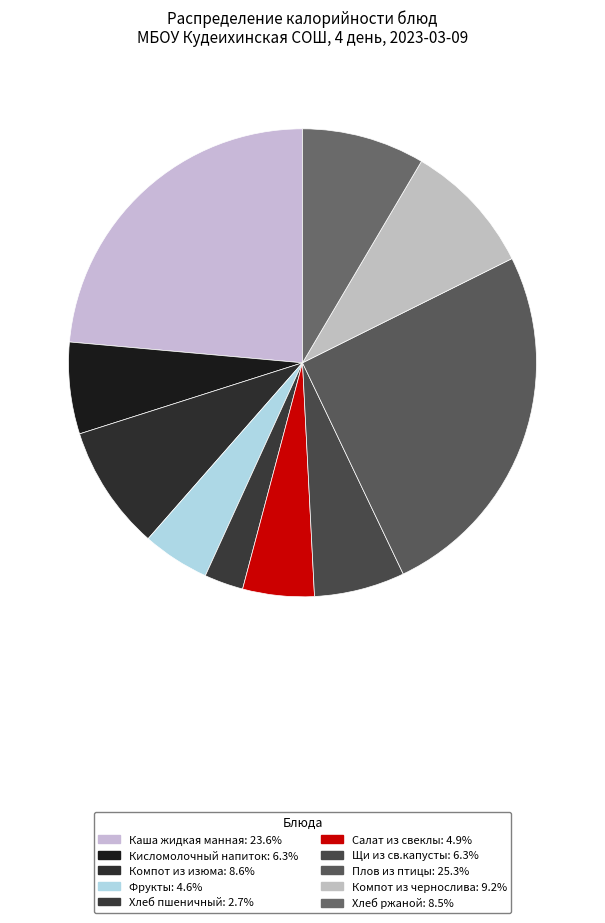

Which slice is the largest?

Плов из птицы